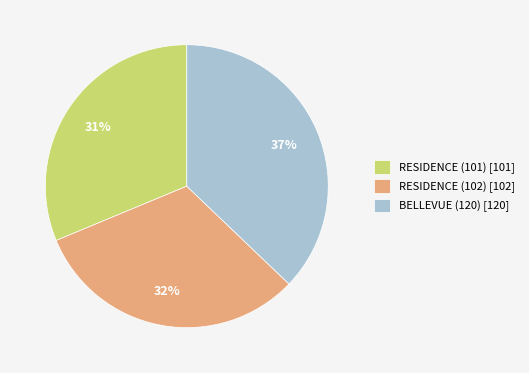

How many slices are in this pie chart?

3